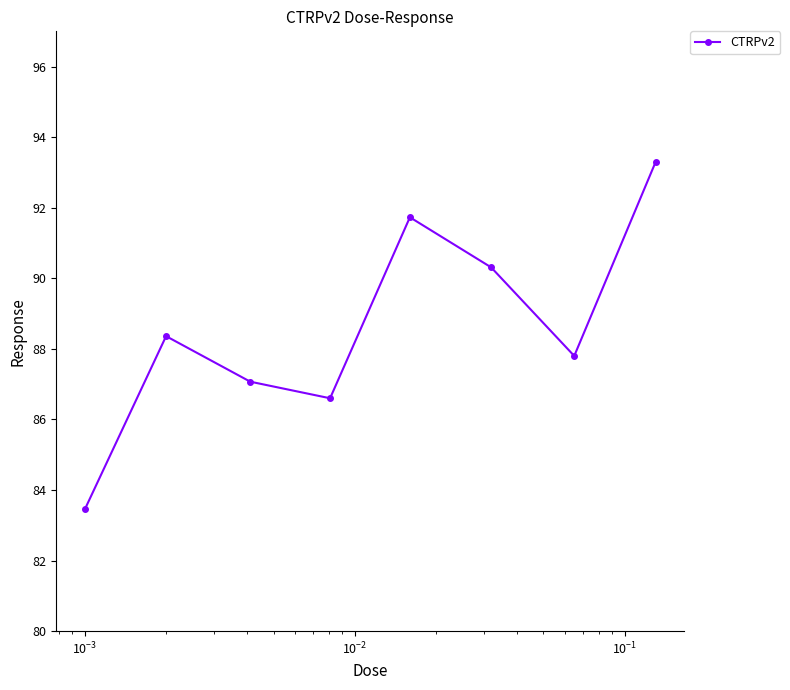

What is the minimum value shown in the chart?

83.5